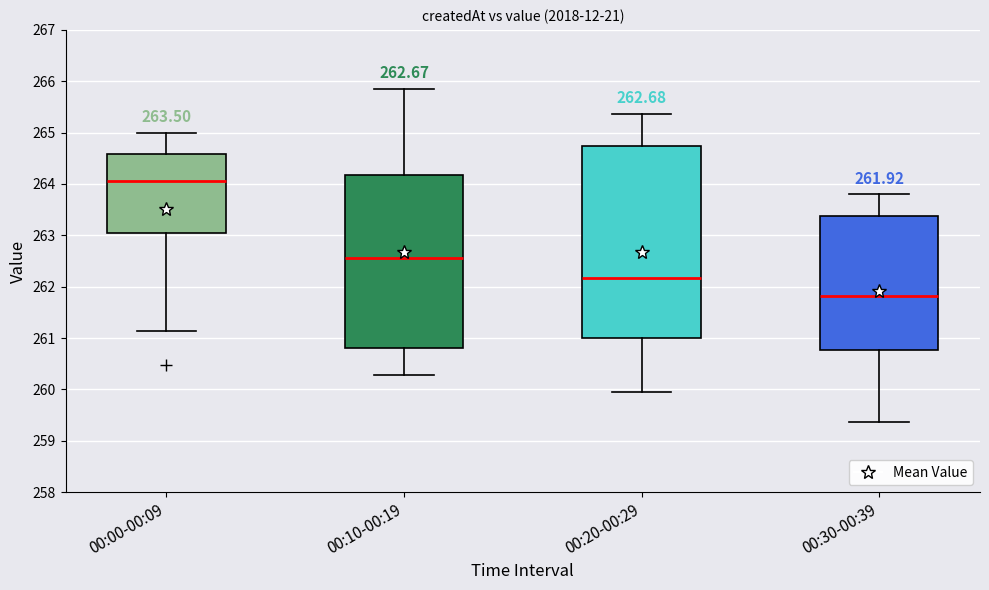

Comparing the boxes themselves (not the whiskers), which one is the tallest?

00:20-00:29